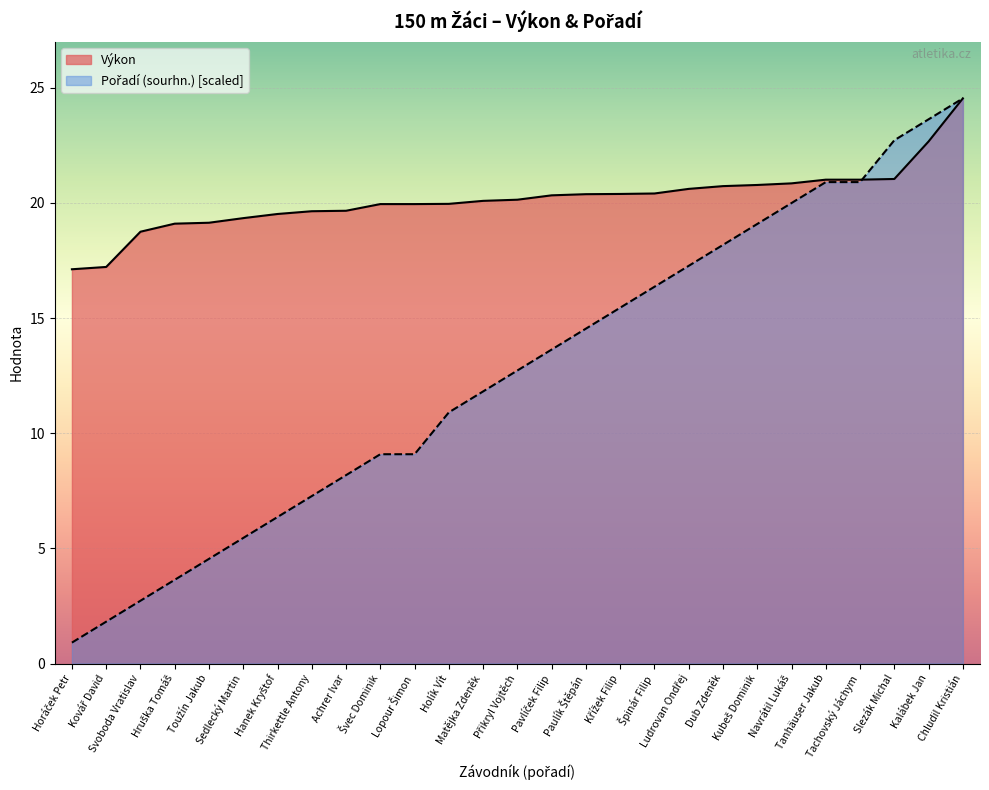

What is the average value of the Výkon series?

20.2